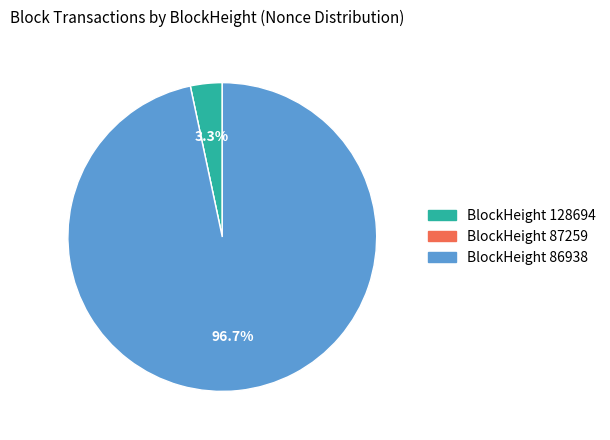

Does BlockHeight 86938 represent more than half of the total?

Yes